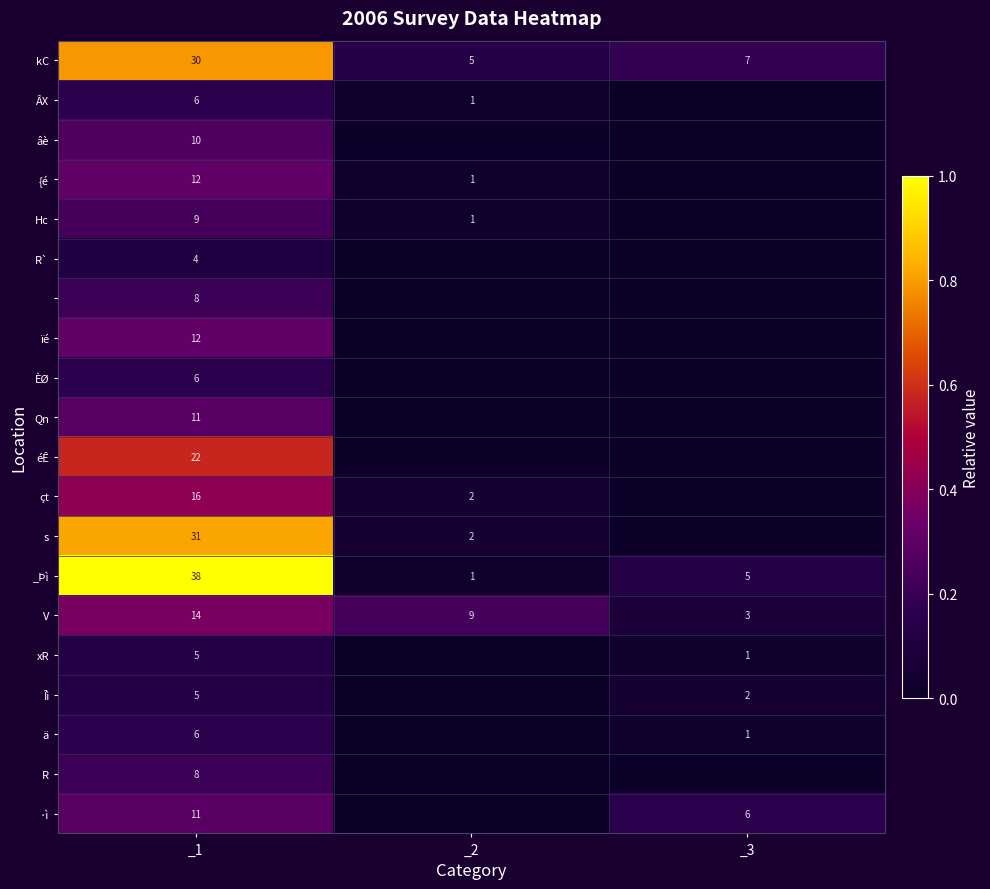

What is the sum of the ·ì values at _1 and _3?

17